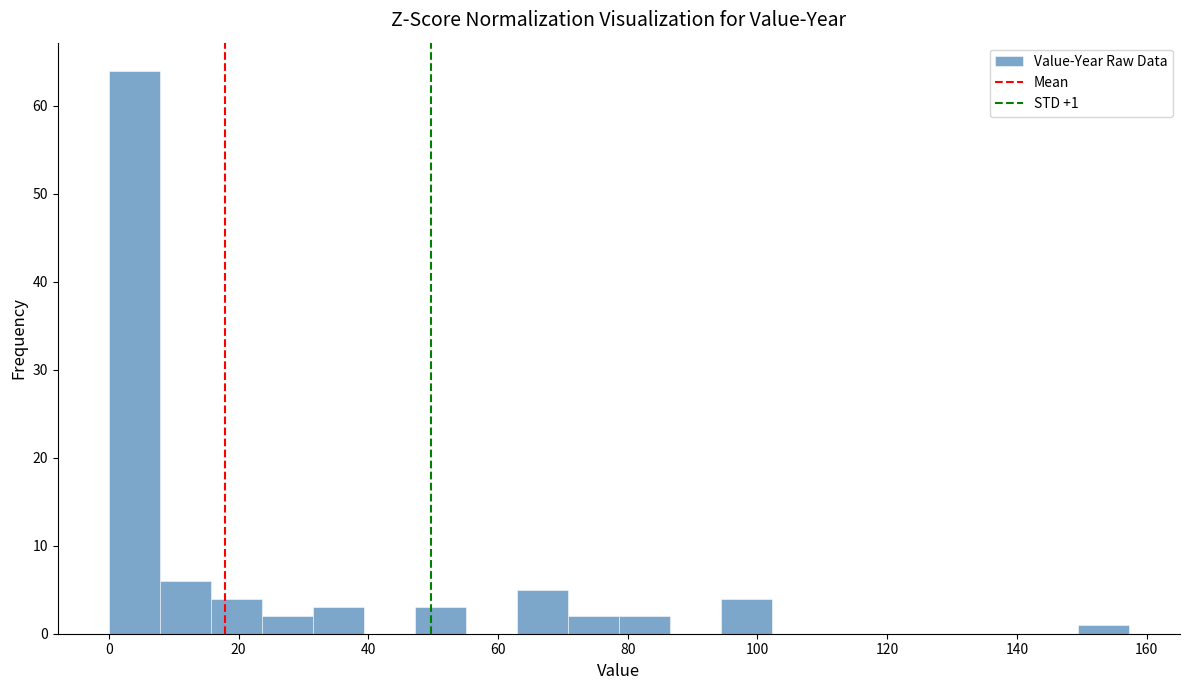

Read against the x-axis, roughly where is the centre of the tallest bar?

4